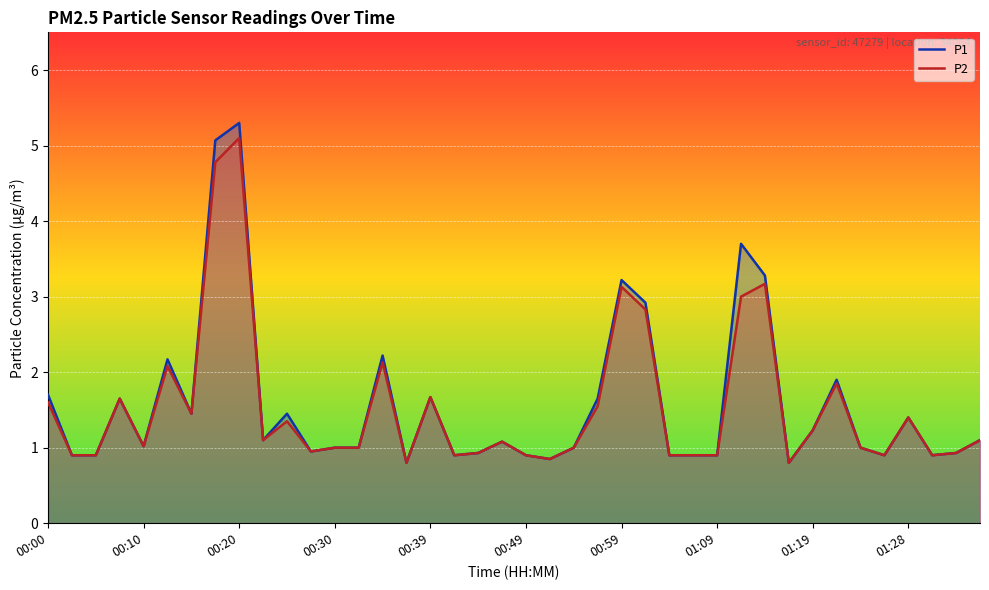

Which series has the largest range (max minus min)?

P1